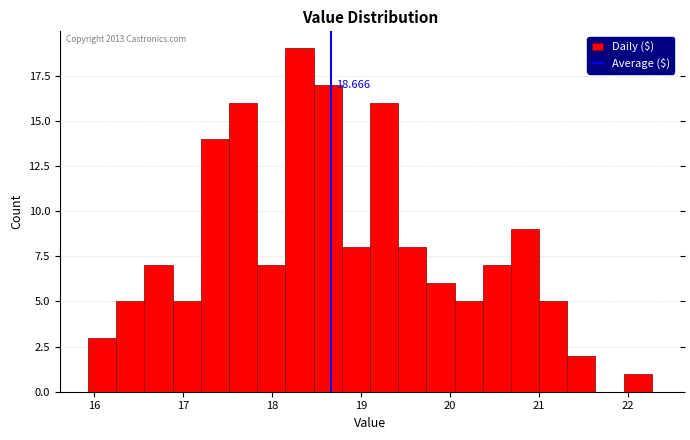

Around what value on the x-axis is the tallest bar? Give the approximate position of its centre, as read against the axis.

18.3